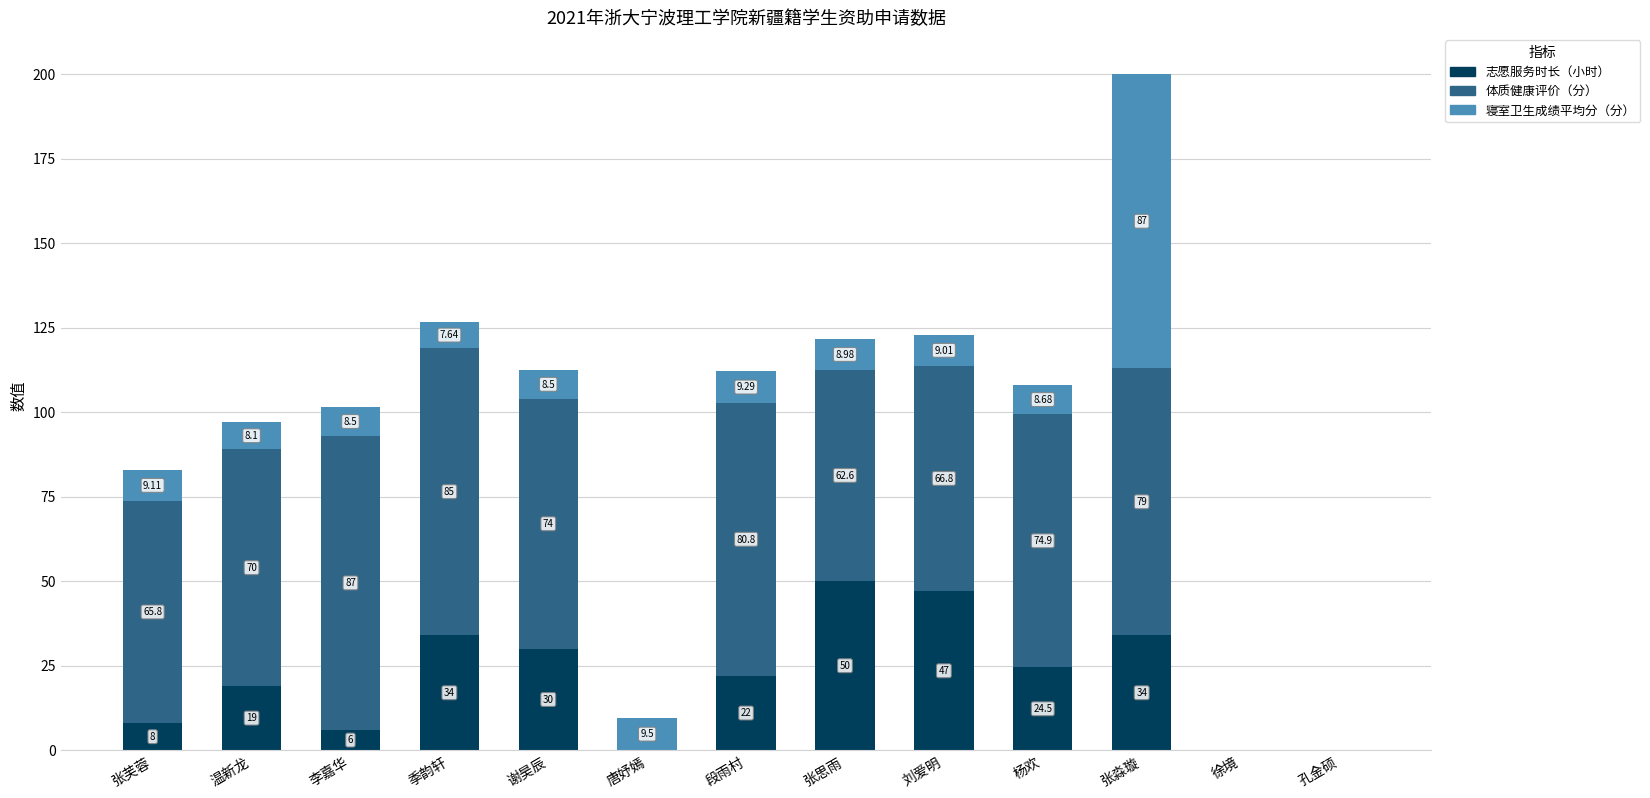

Where does the 志愿服务时长（小时） series first go above 22?

季韵轩